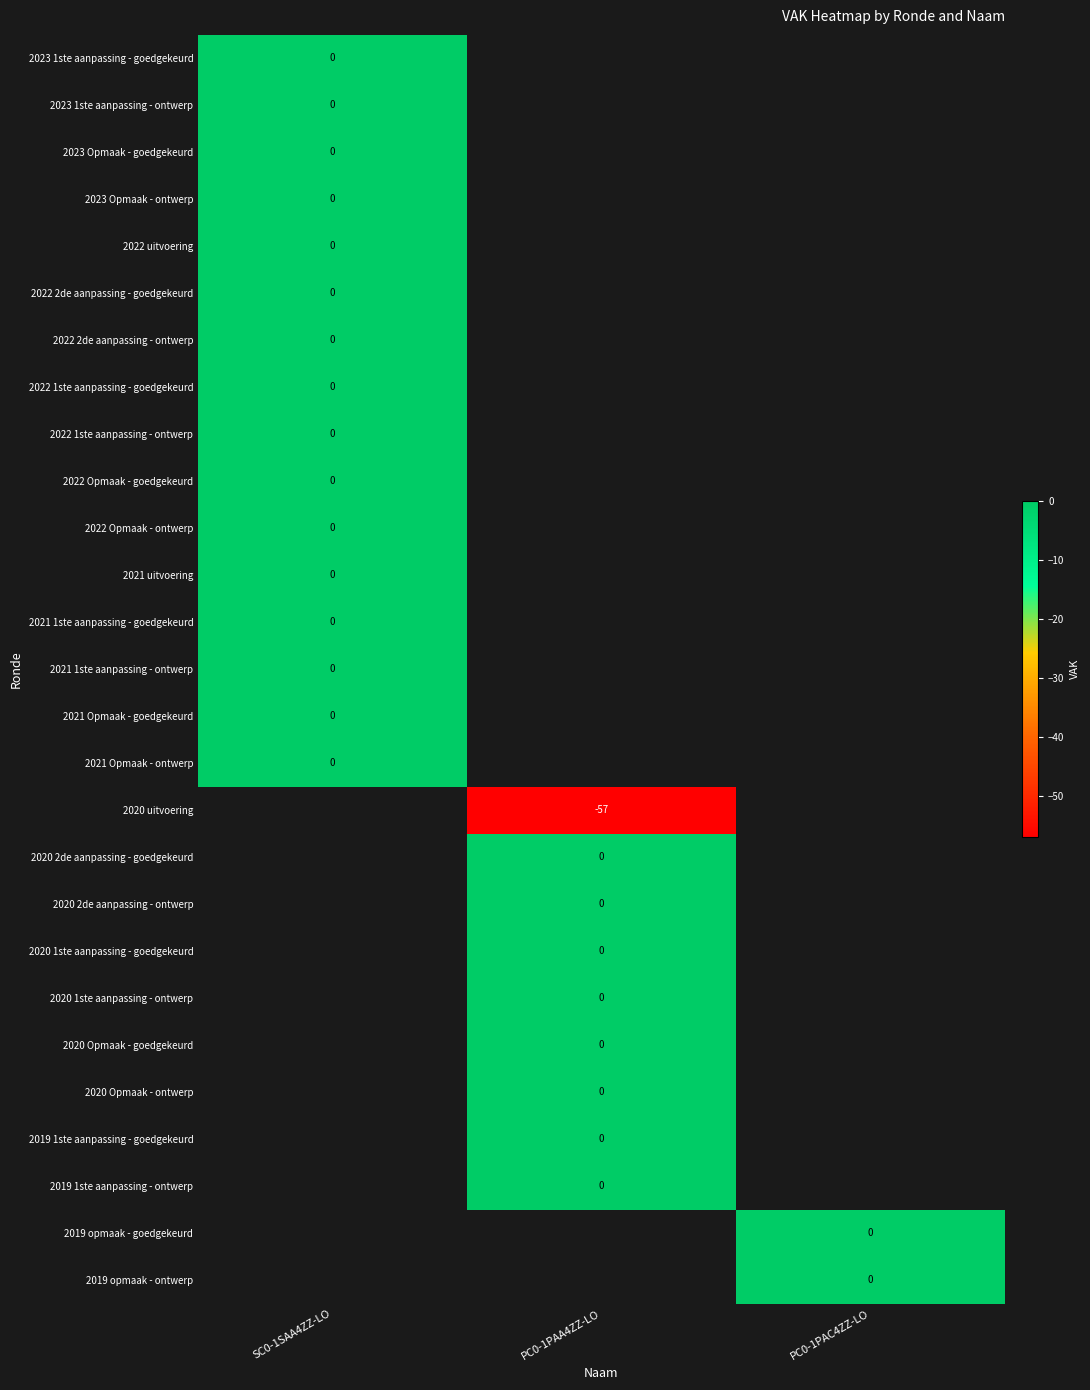

How many data points does each series have?

3